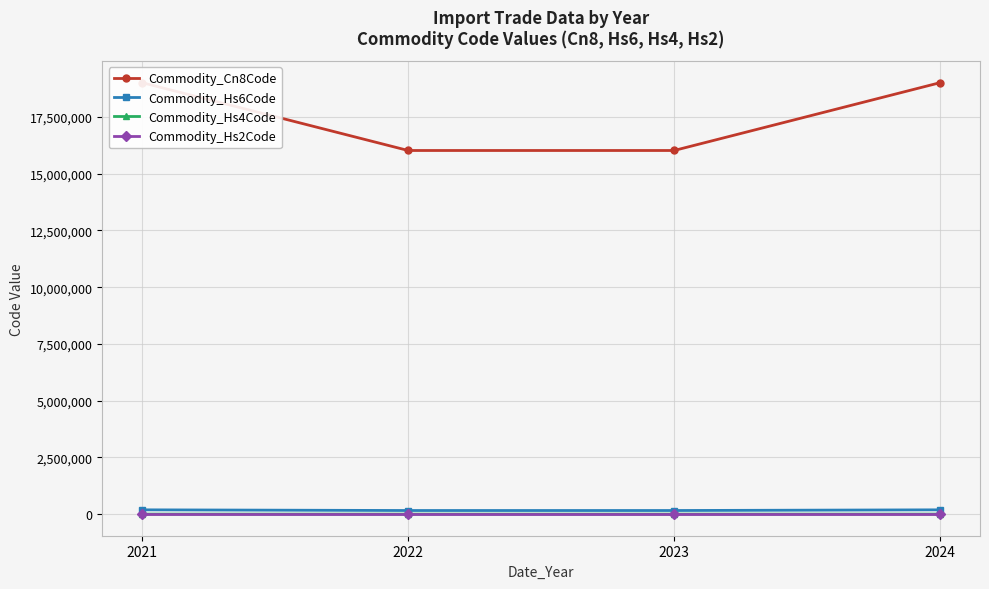

Count the Commodity_Hs4Code values in the range 1602 to 1901.

4